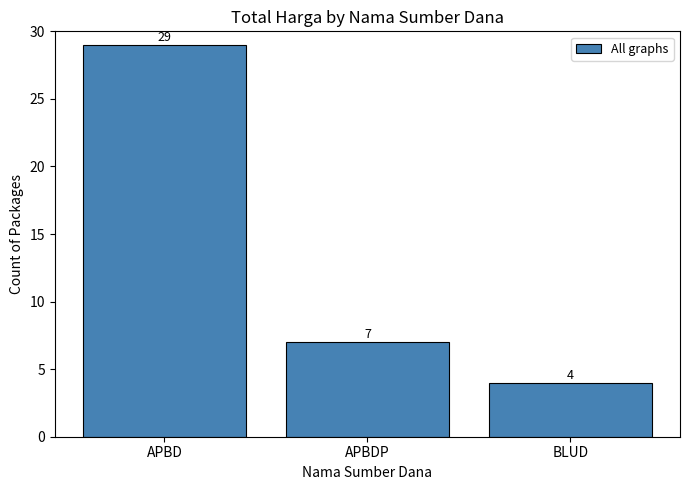

Which category has the lowest value across all series?

BLUD